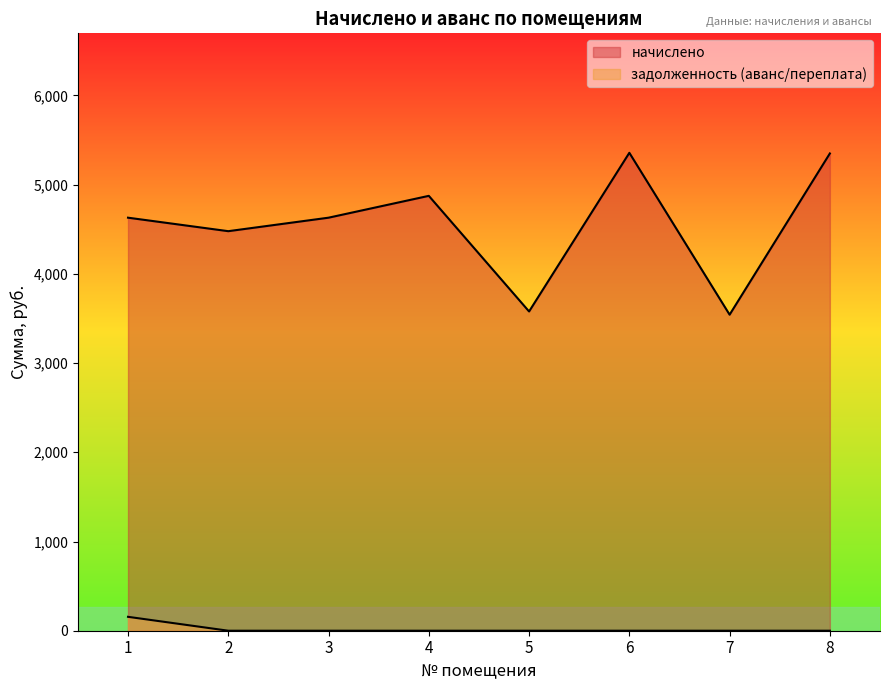

Does the chart have visible grid lines?

No